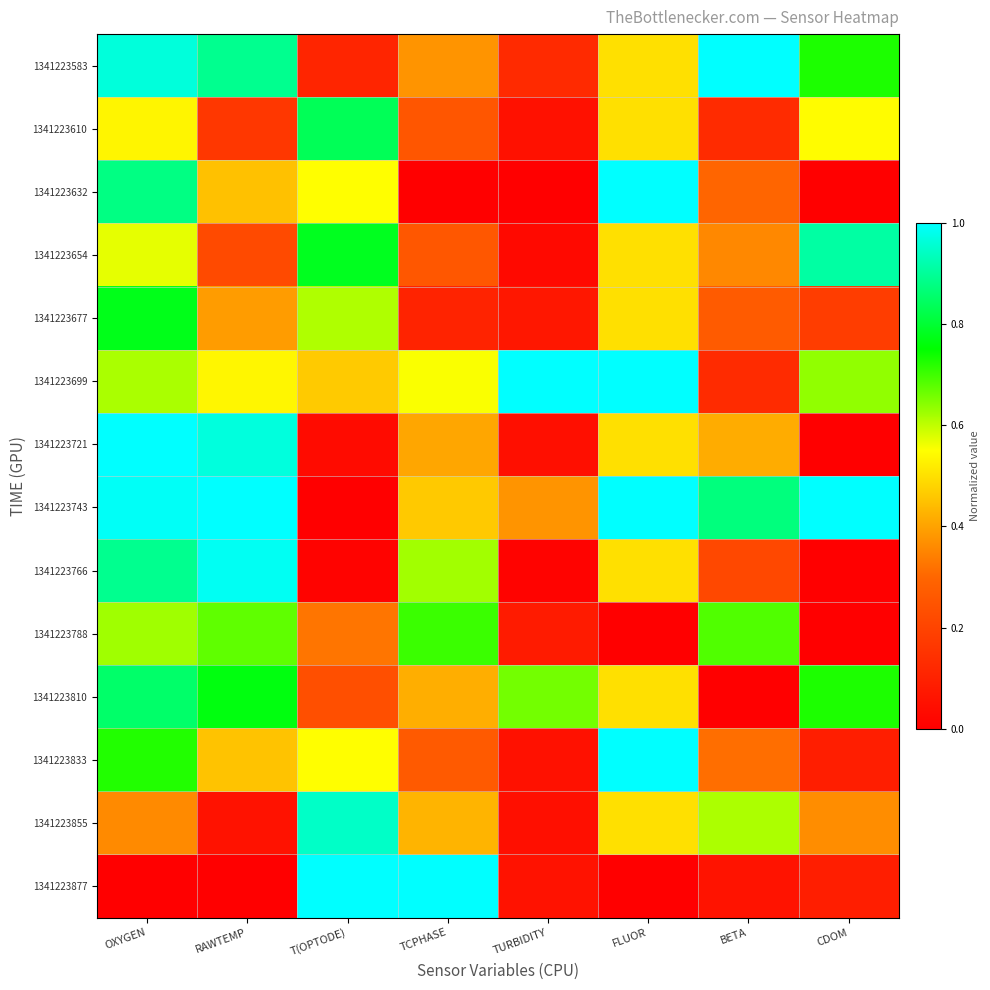

At how many categories does at least one series exceed 0?

8